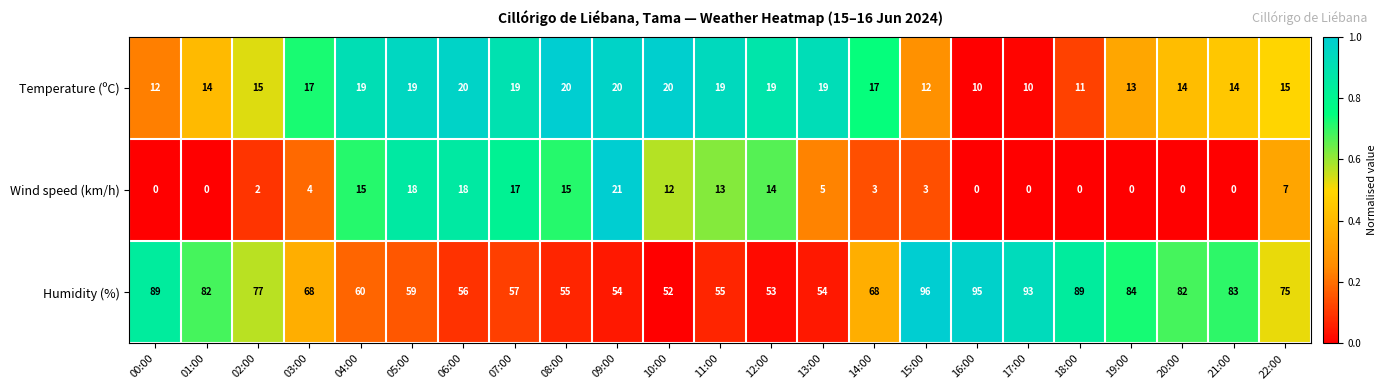

What is the difference between the highest and lowest values at 17:00?

93